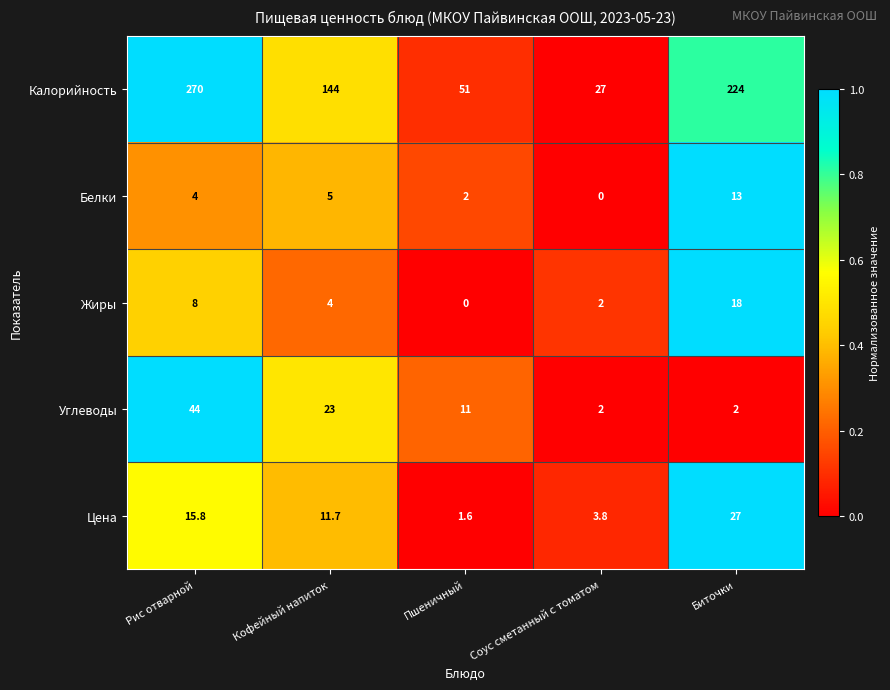

Rank the series by their maximum value, from highest to lowest.

Калорийность, Углеводы, Цена, Жиры, Белки